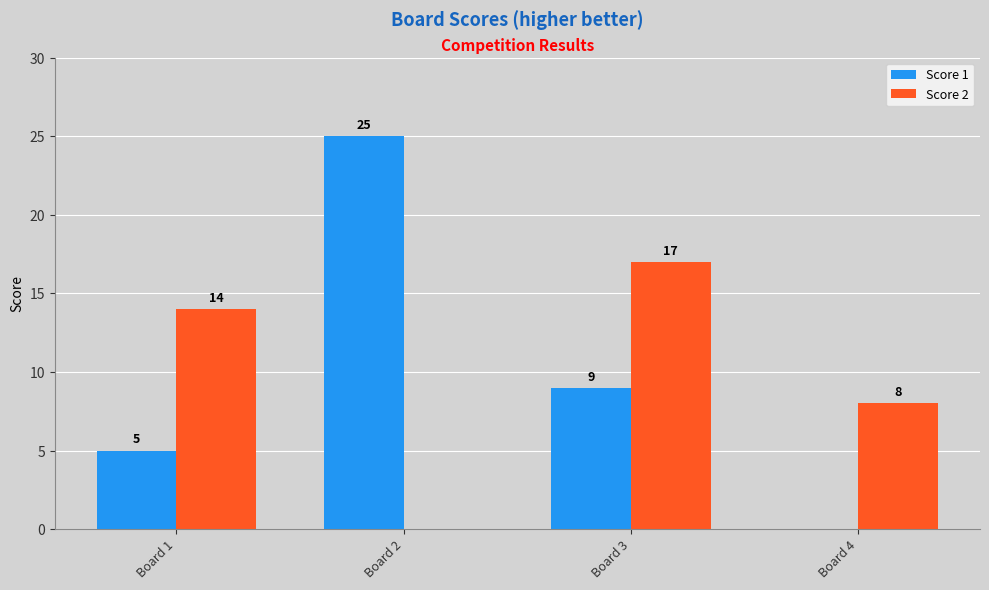

How many categories are shown in the chart?

4